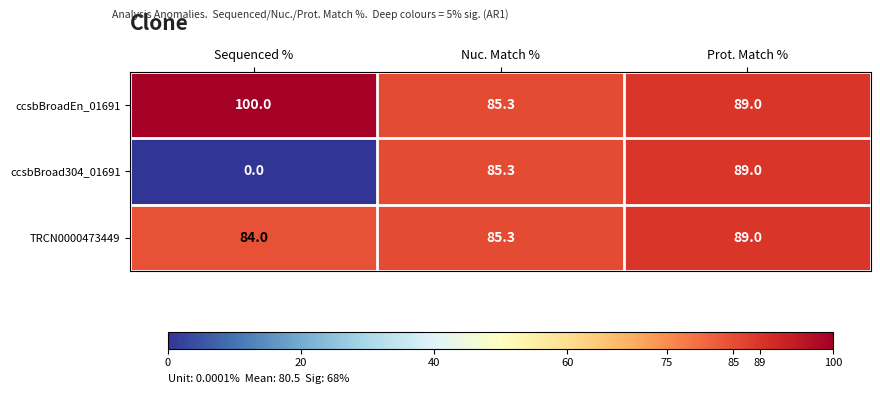

Which category has the lowest value across all series?

Sequenced %